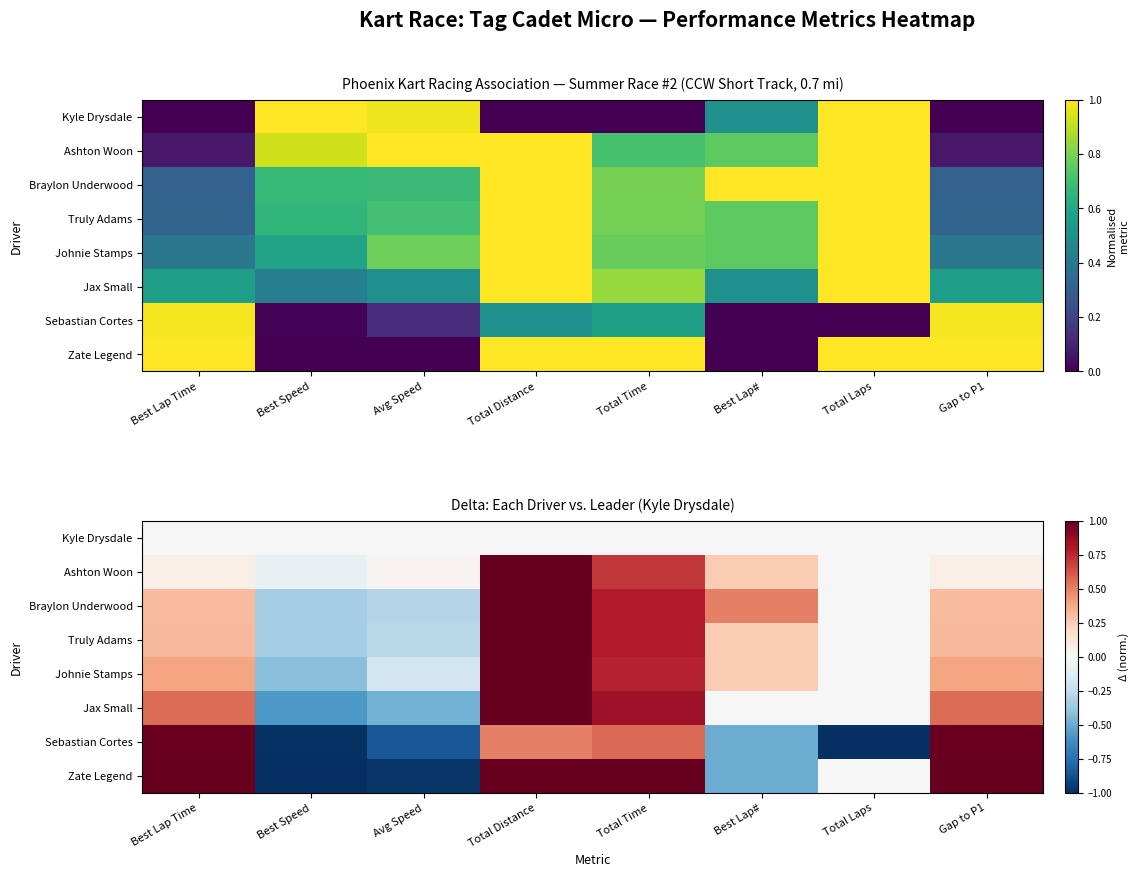

Which series has the largest range (max minus min)?

Zate Legend